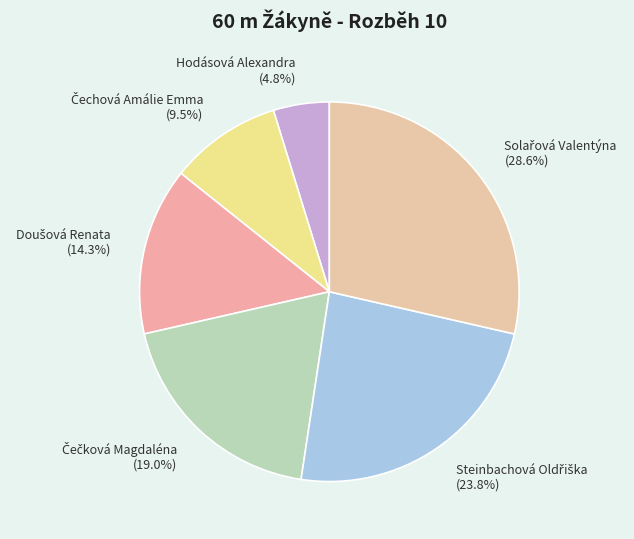

Which slice is the smallest?

Hodásová Alexandra